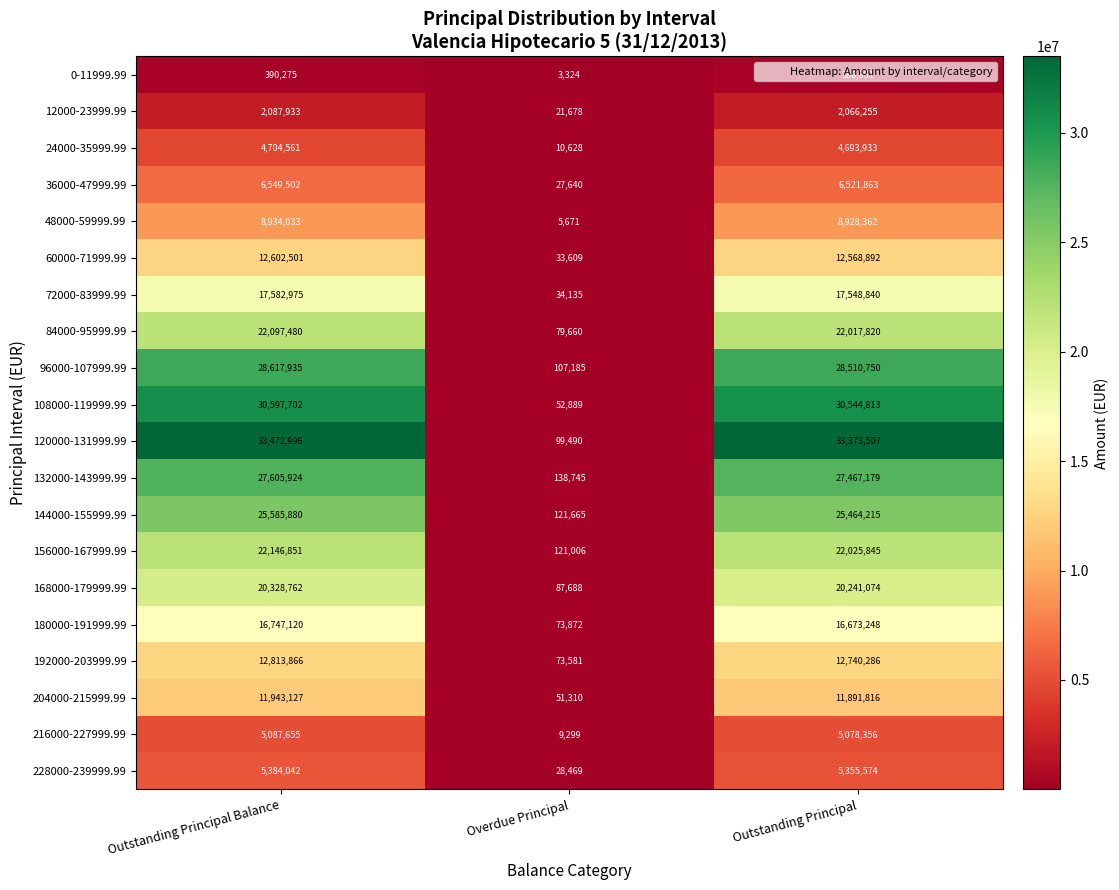

Count the number of categories in the chart.

3